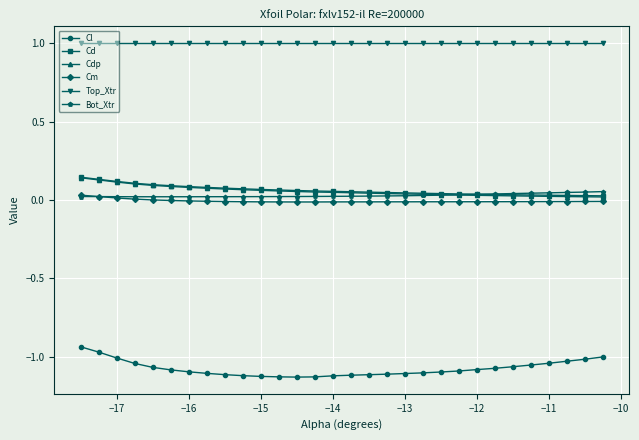

Which series has the largest range (max minus min)?

Cl